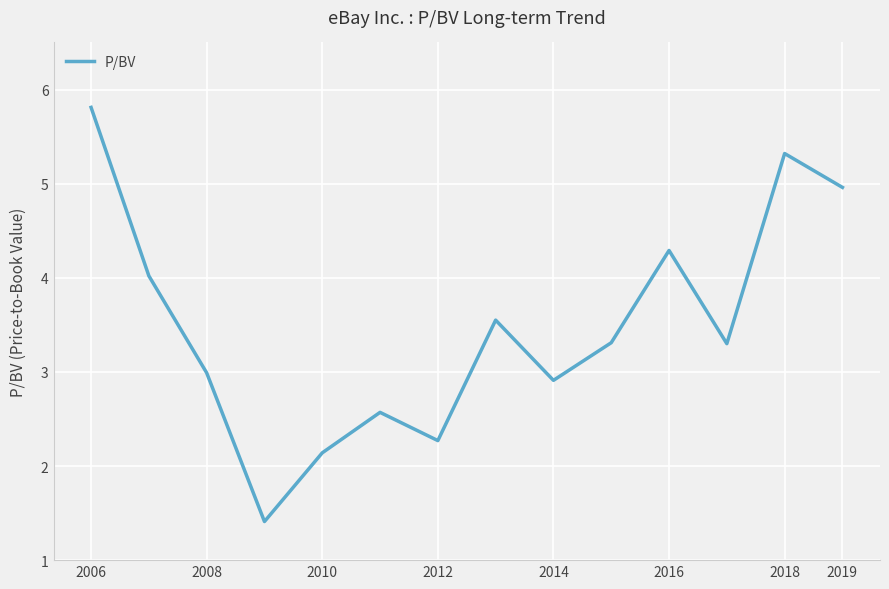

What is the smallest value displayed?

1.4